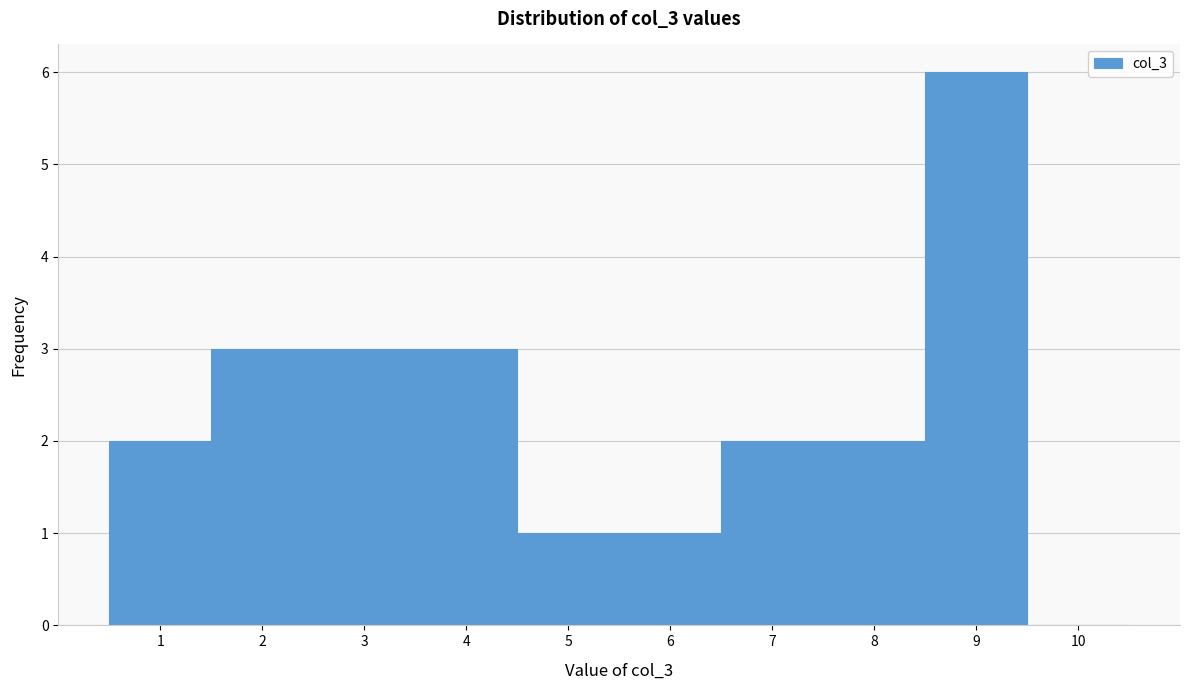

How tall is the bar that spans 4.5 to 5.5 on the x-axis? The values are not printed on the chart, so give them approximately, as read against the axis.

1